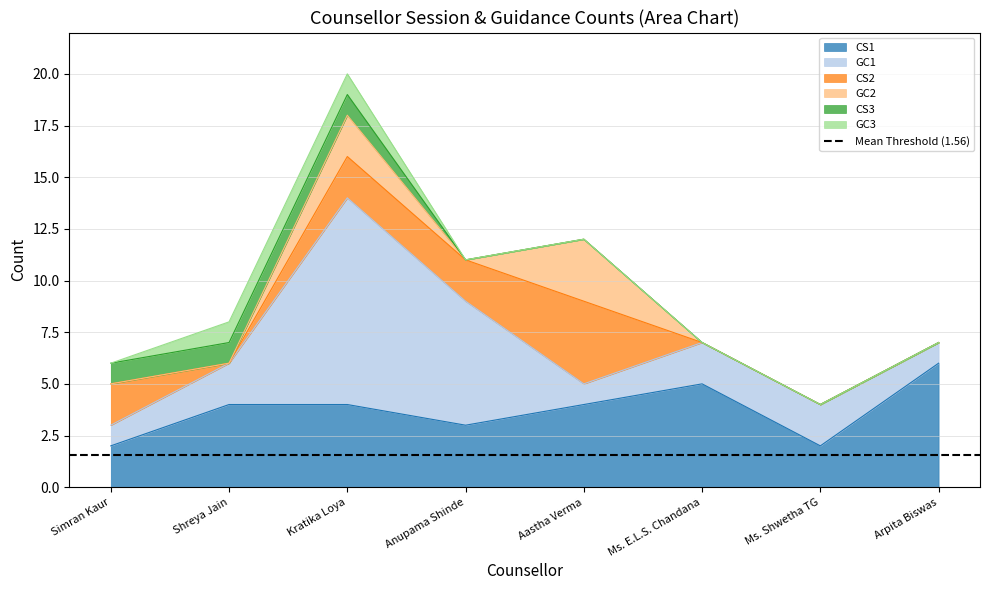

What is the sum of all CS1 values?

30